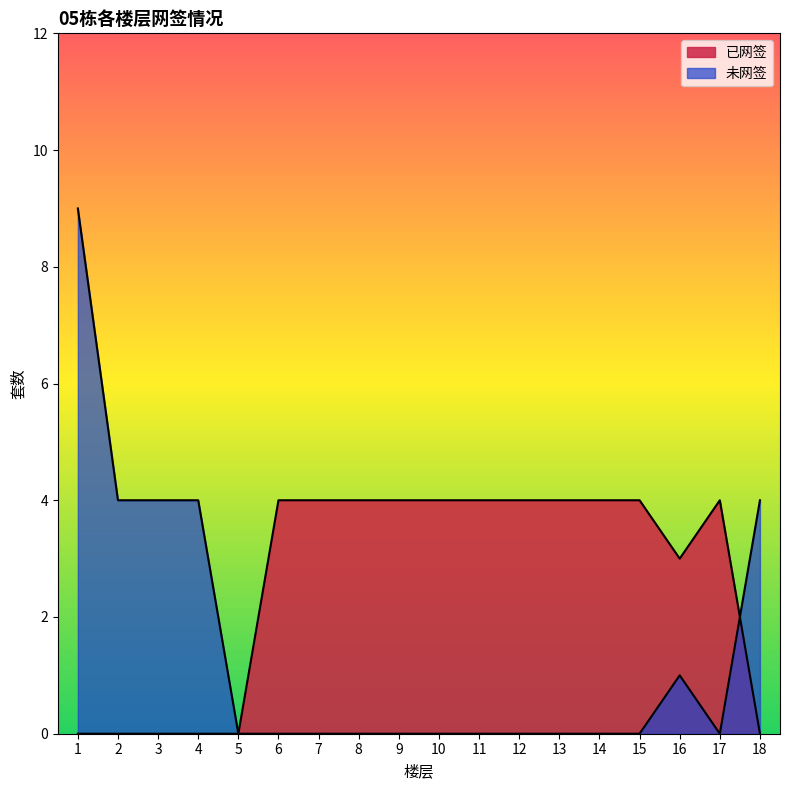

What is the difference between the maximum and minimum values in the 未网签 series?

9